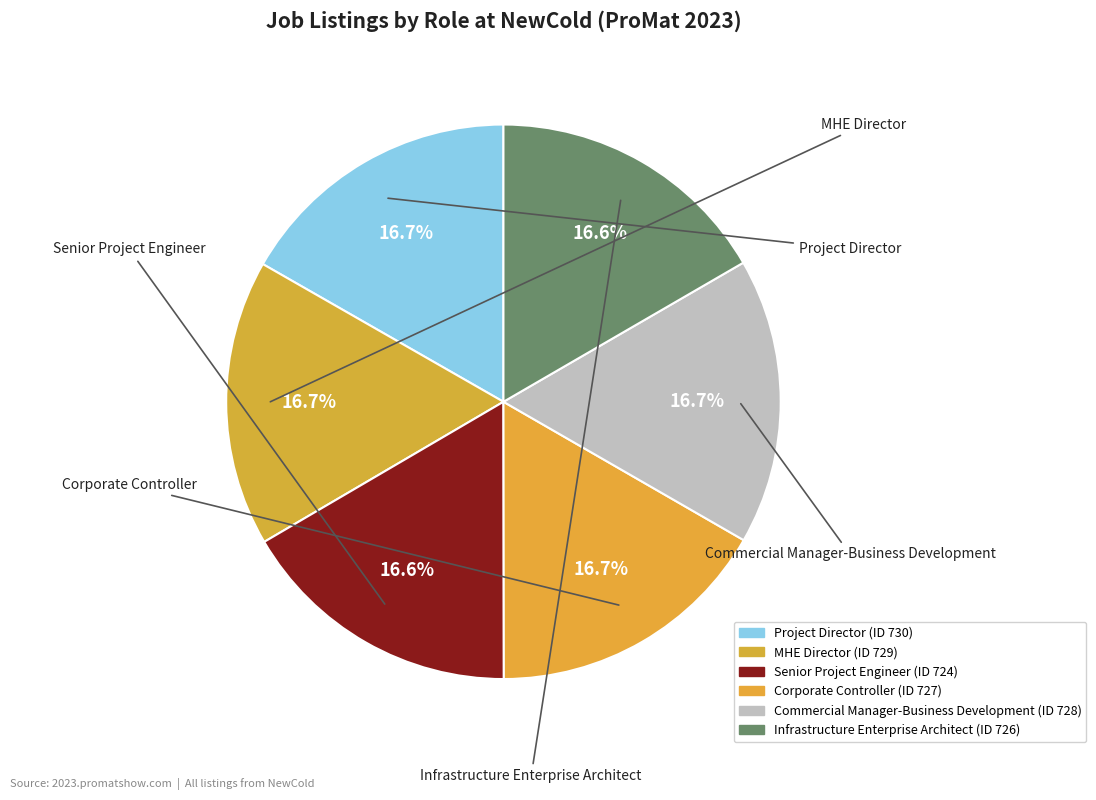

To the nearest percent, what is the combined percentage of Senior Project Engineer and Infrastructure Enterprise Architect?

33%